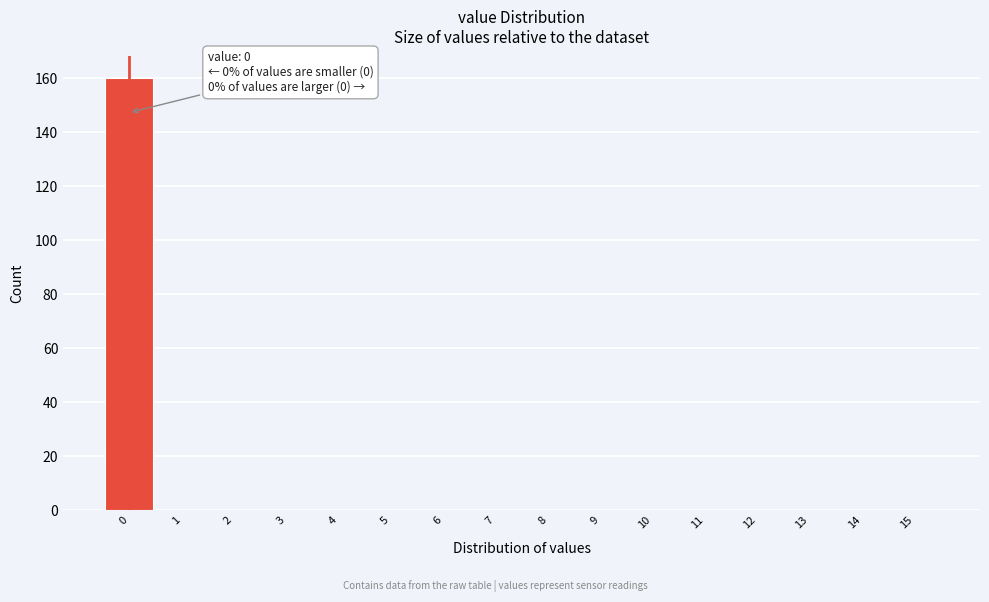

Over which range of the x-axis is the bar tallest?

-0.5 to 0.5